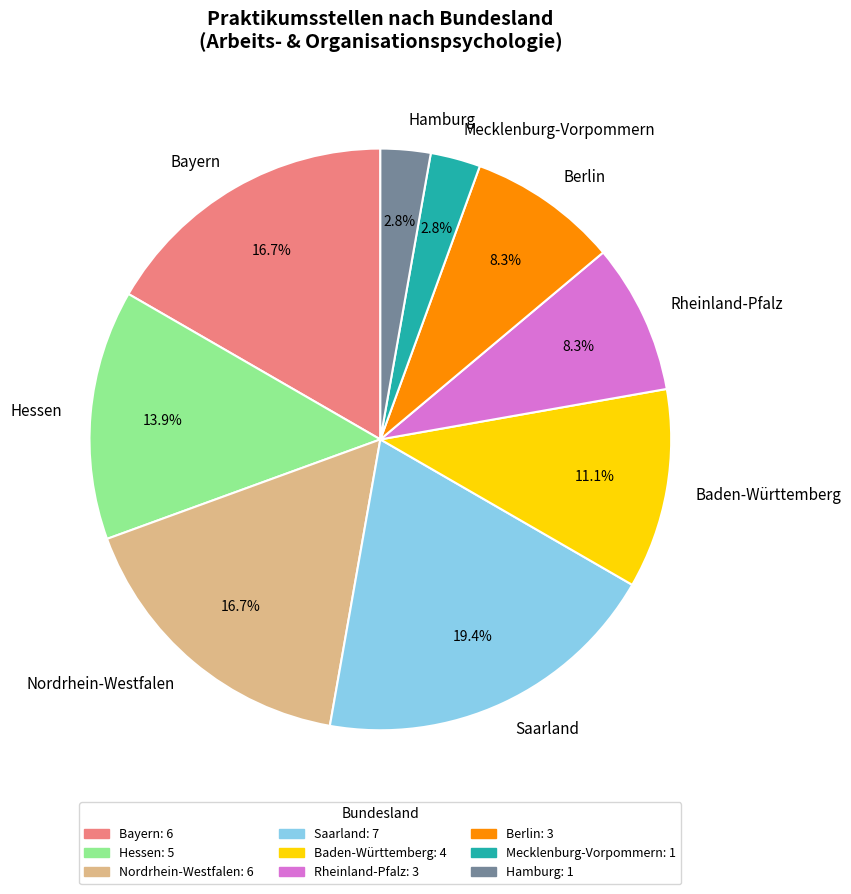

How much of the chart is everything except Saarland?

80.6%